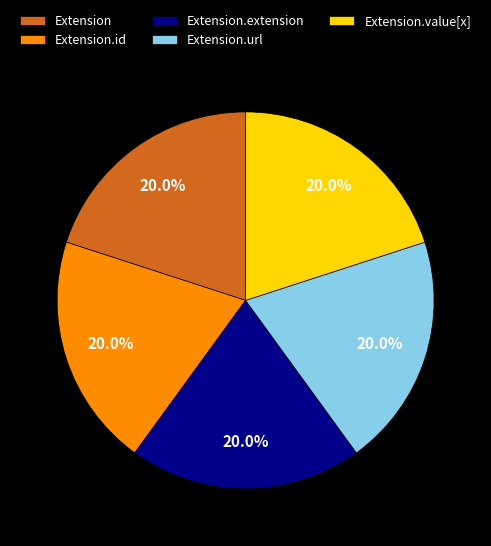

Approximately how many times larger is the value at Extension.extension compared to Extension.id?

1.0